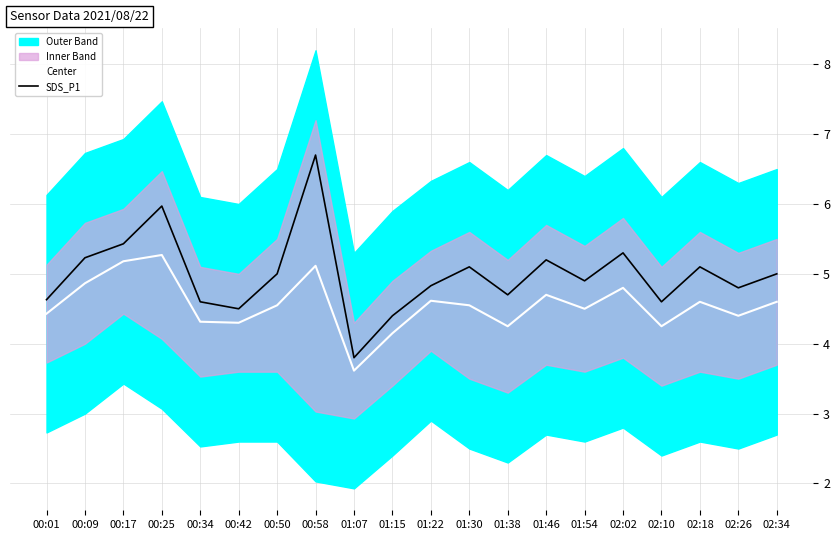

Reading left to right, extract all data points from this chart.

Center: 00:01=4.4	00:09=4.9	00:17=5.2	00:25=5.3	00:34=4.3	00:42=4.3	00:50=4.5	00:58=5.1	01:07=3.6	01:15=4.2	01:22=4.6	01:30=4.5	01:38=4.2	01:46=4.7	01:54=4.5	02:02=4.8	02:10=4.2	02:18=4.6	02:26=4.4	02:34=4.6
SDS_P1: 00:01=4.6	00:09=5.2	00:17=5.4	00:25=6.0	00:34=4.6	00:42=4.5	00:50=5.0	00:58=6.7	01:07=3.8	01:15=4.4	01:22=4.8	01:30=5.1	01:38=4.7	01:46=5.2	01:54=4.9	02:02=5.3	02:10=4.6	02:18=5.1	02:26=4.8	02:34=5.0